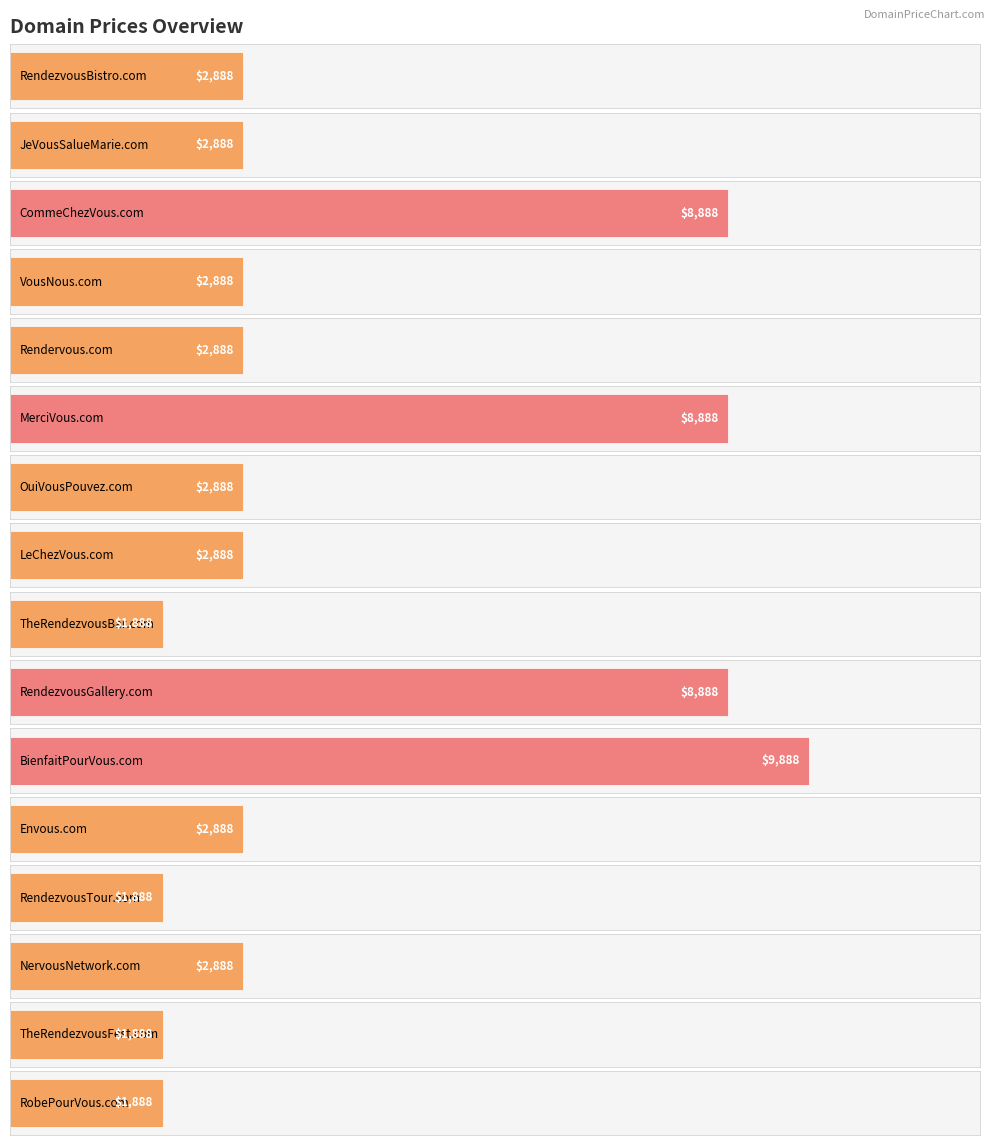

Reading left to right, transcribe all the data shown in this chart.

RendezvousBistro.com=2888	JeVousSalueMarie.com=2888	CommeChezVous.com=8888	VousNous.com=2888	Rendervous.com=2888	MerciVous.com=8888	OuiVousPouvez.com=2888	LeChezVous.com=2888	TheRendezvousBar.com=1888	RendezvousGallery.com=8888	BienfaitPourVous.com=9888	Envous.com=2888	RendezvousTour.com=1888	NervousNetwork.com=2888	TheRendezvousFest.com=1888	RobePourVous.com=1888